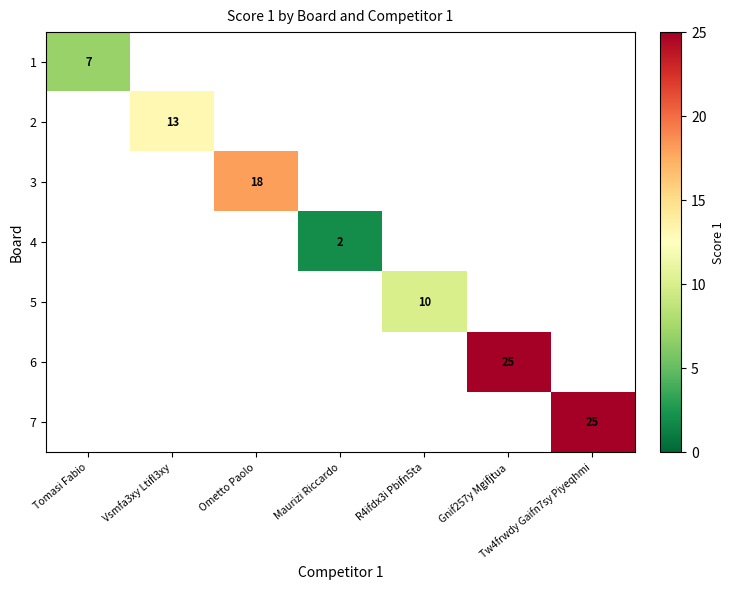

What is the maximum value shown in the chart?

25.0